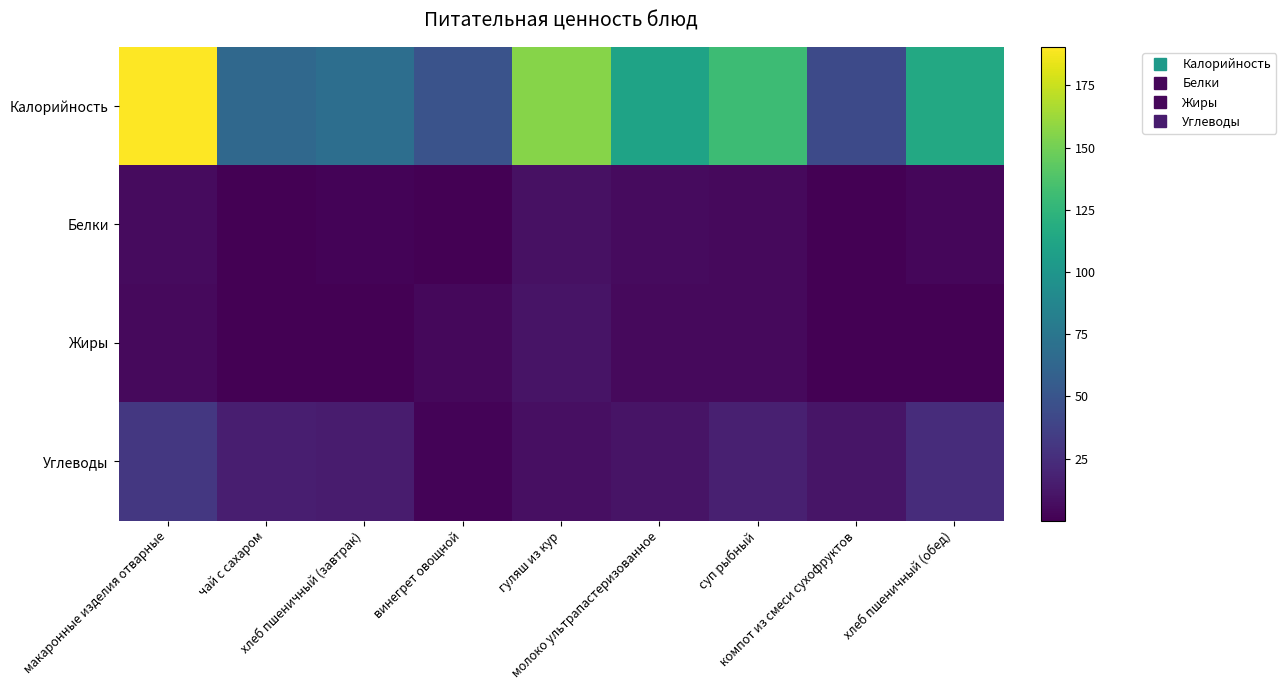

Between макаронные изделия отварные and компот из смеси сухофруктов, which series saw the biggest shift?

Калорийность